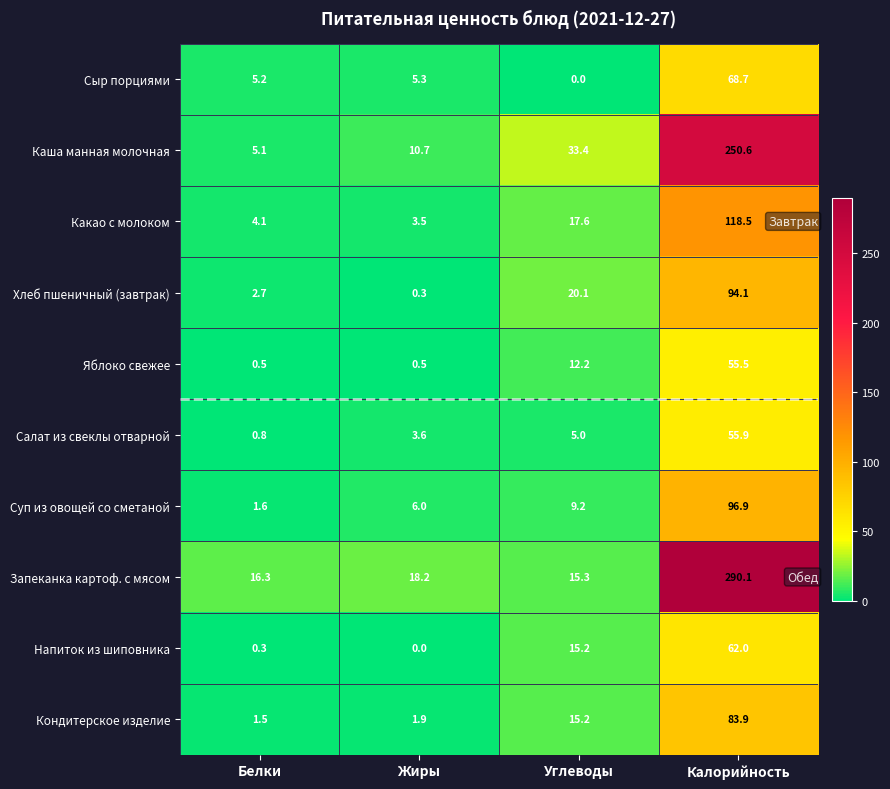

Rank the series at Жиры from highest to lowest value.

Запеканка картоф. с мясом, Каша манная молочная, Суп из овощей со сметаной, Сыр порциями, Салат из свеклы отварной, Какао с молоком, Кондитерское изделие, Яблоко свежее, Хлеб пшеничный (завтрак), Напиток из шиповника